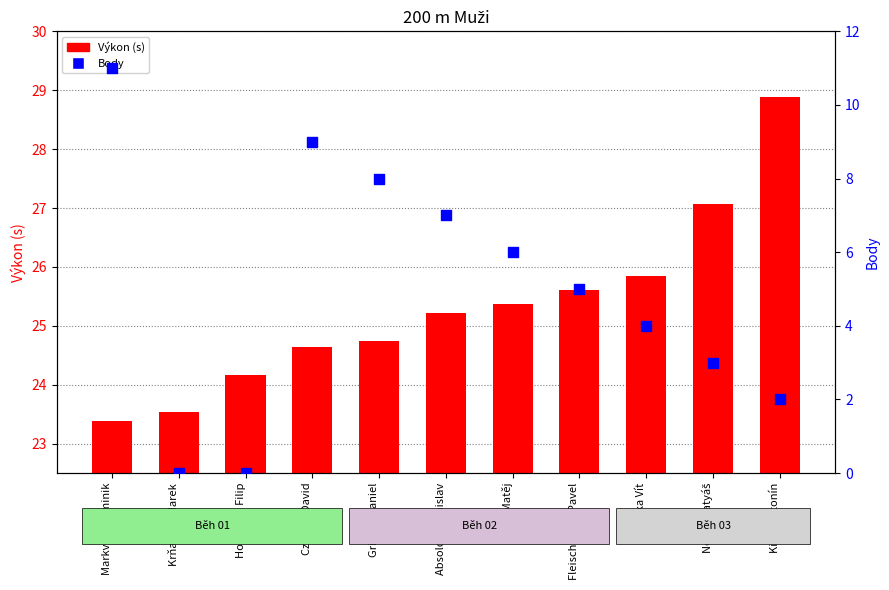

At how many categories does at least one series exceed 11?

11